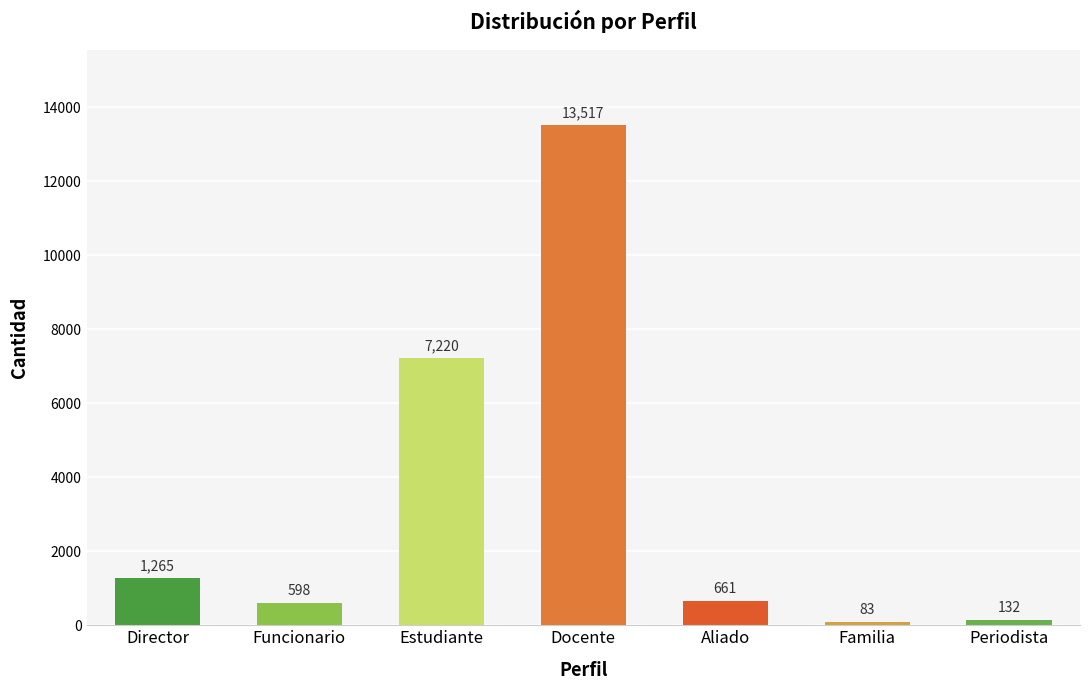

Reading left to right, what are all the values shown in this chart?

Director=1265	Funcionario=598	Estudiante=7220	Docente=13517	Aliado=661	Familia=83	Periodista=132